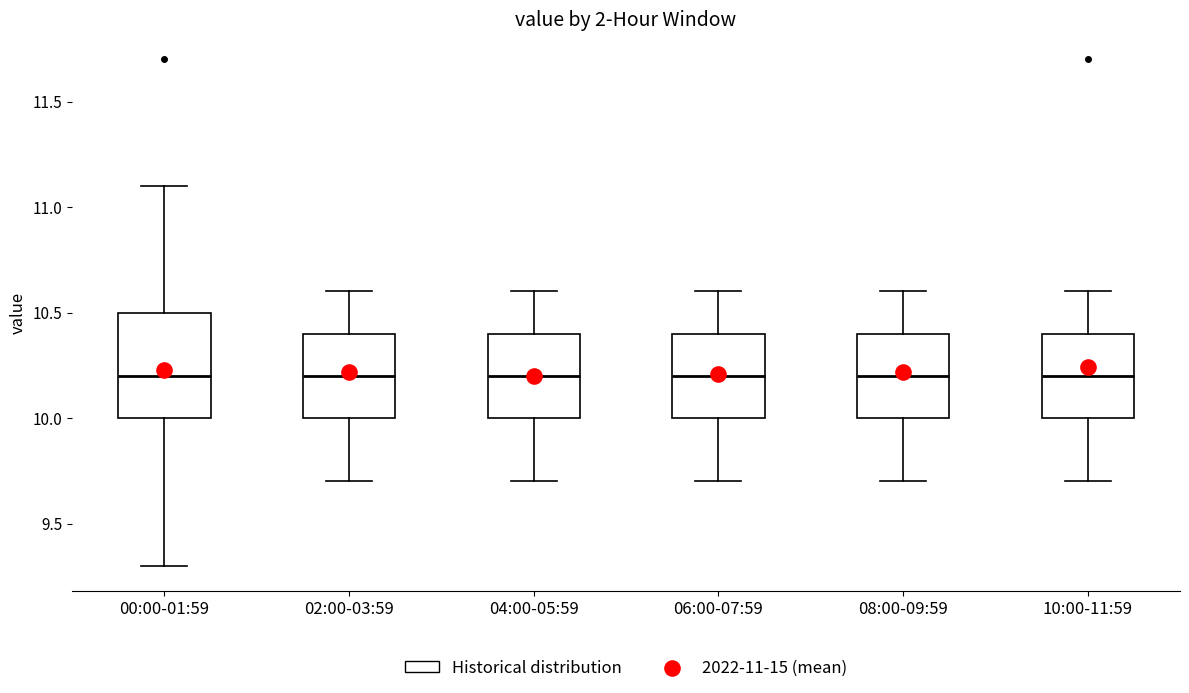

Reading left to right, transcribe this box plot: for each box, give where its median line is, the range the box spans, and where its two whiskers end, as read against the y-axis. The values are not printed on the chart, so give them approximately, as read against the axis.

00:00-01:59: median 10.2, box 10.0 to 10.5, whiskers 9.3 to 11.1
02:00-03:59: median 10.2, box 10.0 to 10.4, whiskers 9.7 to 10.6
04:00-05:59: median 10.2, box 10.0 to 10.4, whiskers 9.7 to 10.6
06:00-07:59: median 10.2, box 10.0 to 10.4, whiskers 9.7 to 10.6
08:00-09:59: median 10.2, box 10.0 to 10.4, whiskers 9.7 to 10.6
10:00-11:59: median 10.2, box 10.0 to 10.4, whiskers 9.7 to 10.6